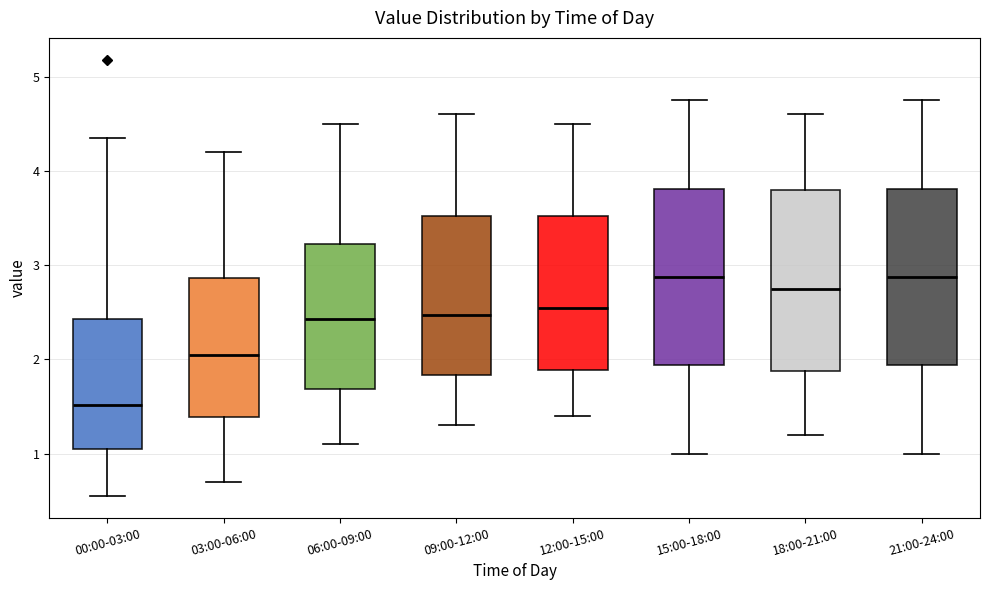

Where does the upper whisker of the box for 00:00-03:00 end on the y-axis? The values are not printed on the chart, so give them approximately, as read against the axis.

4.4